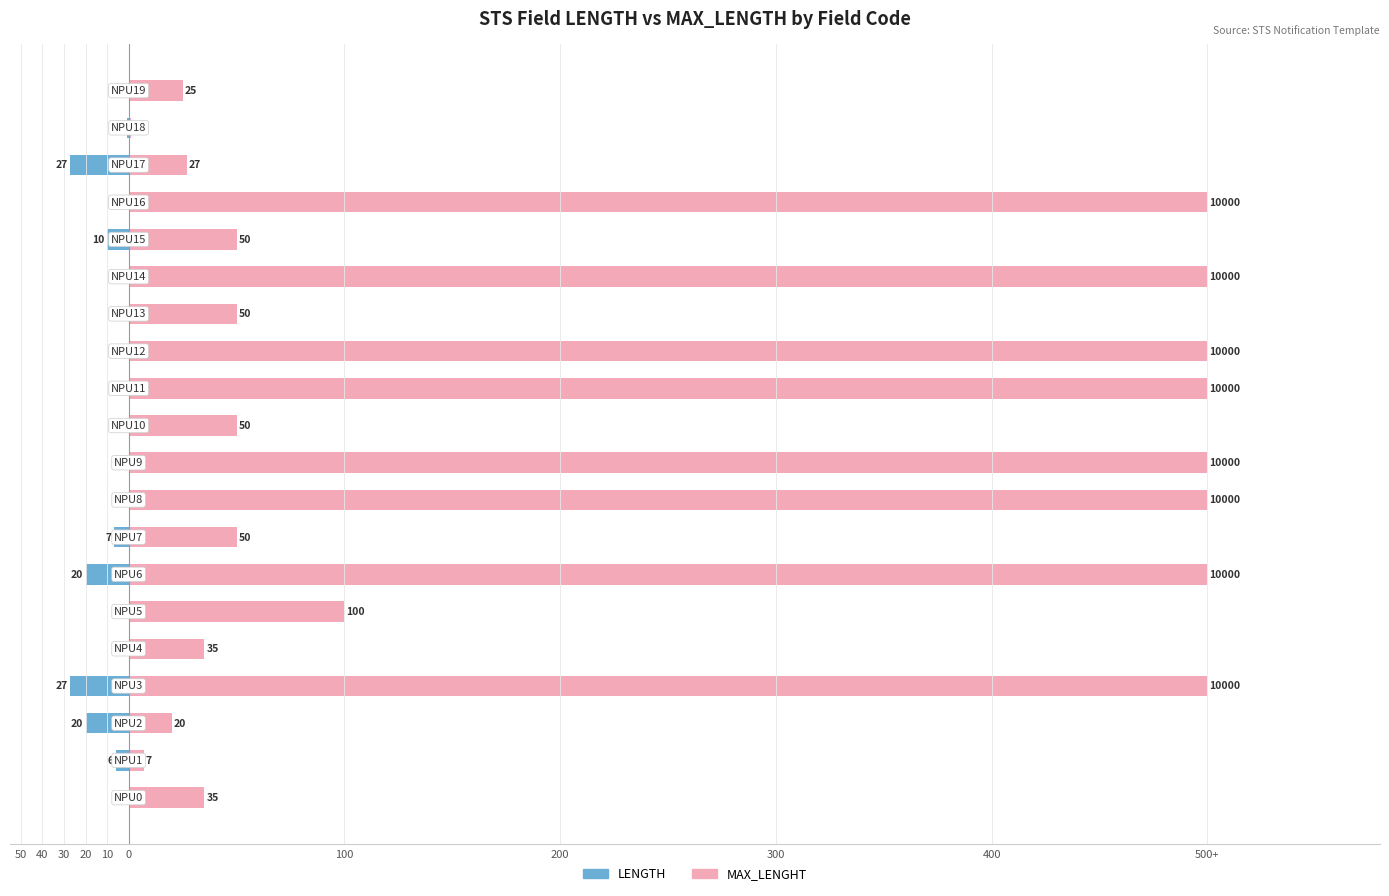

List the series in order of their peak value, highest first.

MAX_LENGHT, LENGTH